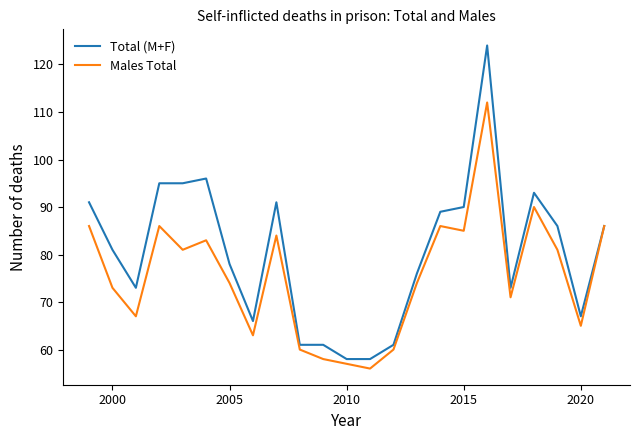

What are all the series names shown in the legend?

Total (M+F), Males Total